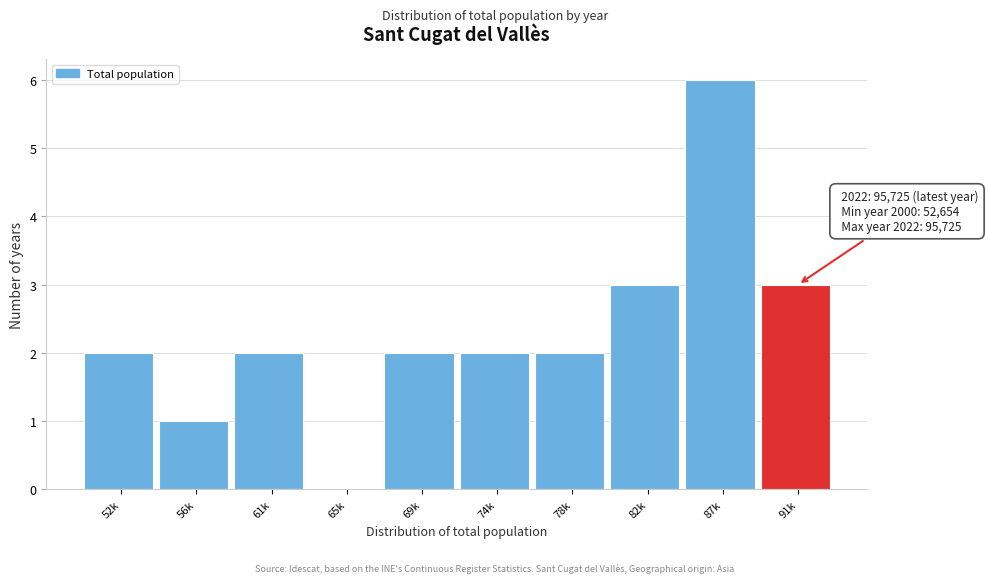

Reading left to right, extract all data points from this chart.

52k=2	56k=1	61k=2	65k=0	69k=2	74k=2	78k=2	82k=3	87k=6	91k=3